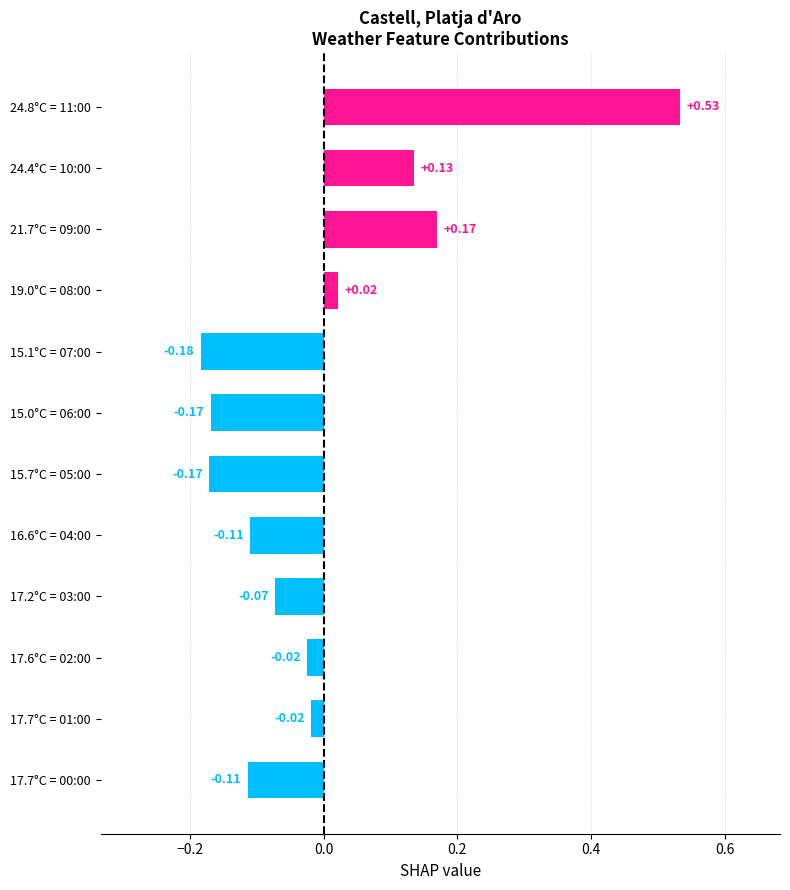

Between 19.0°C = 08:00 and 17.7°C = 01:00, which is larger?

19.0°C = 08:00